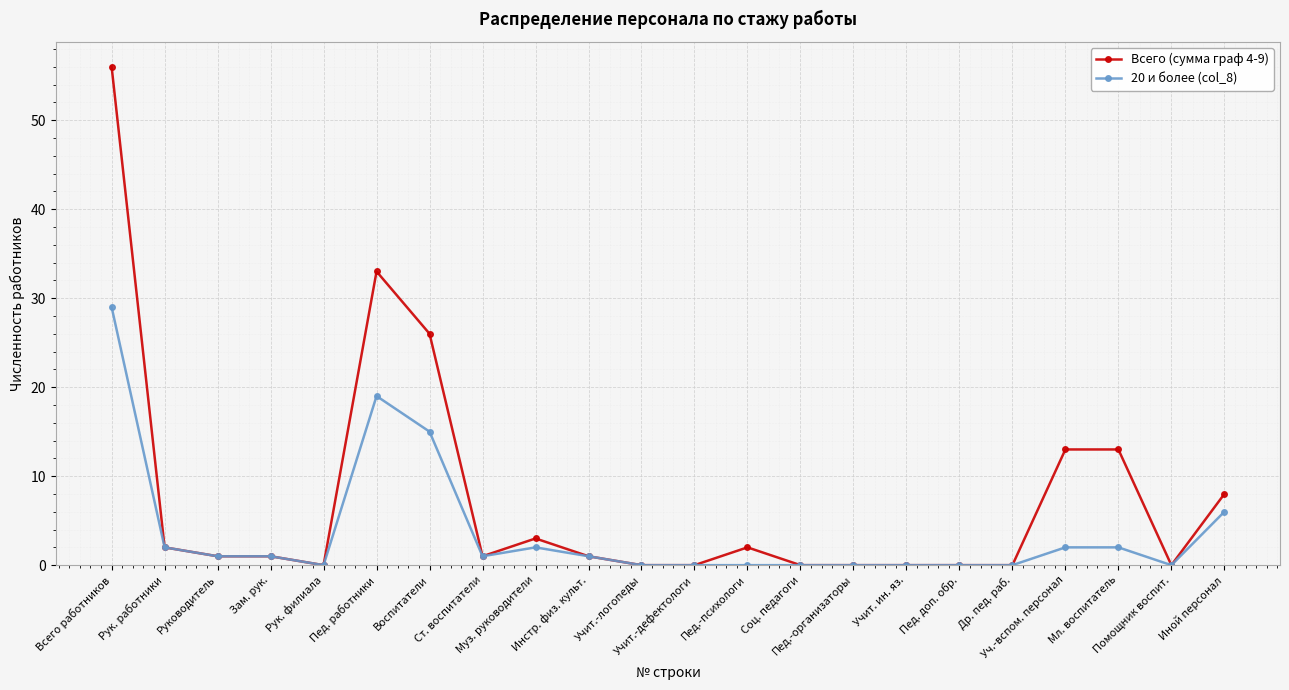

True or false: Всего (сумма граф 4-9) has more than 2 points higher than both neighbors.

True